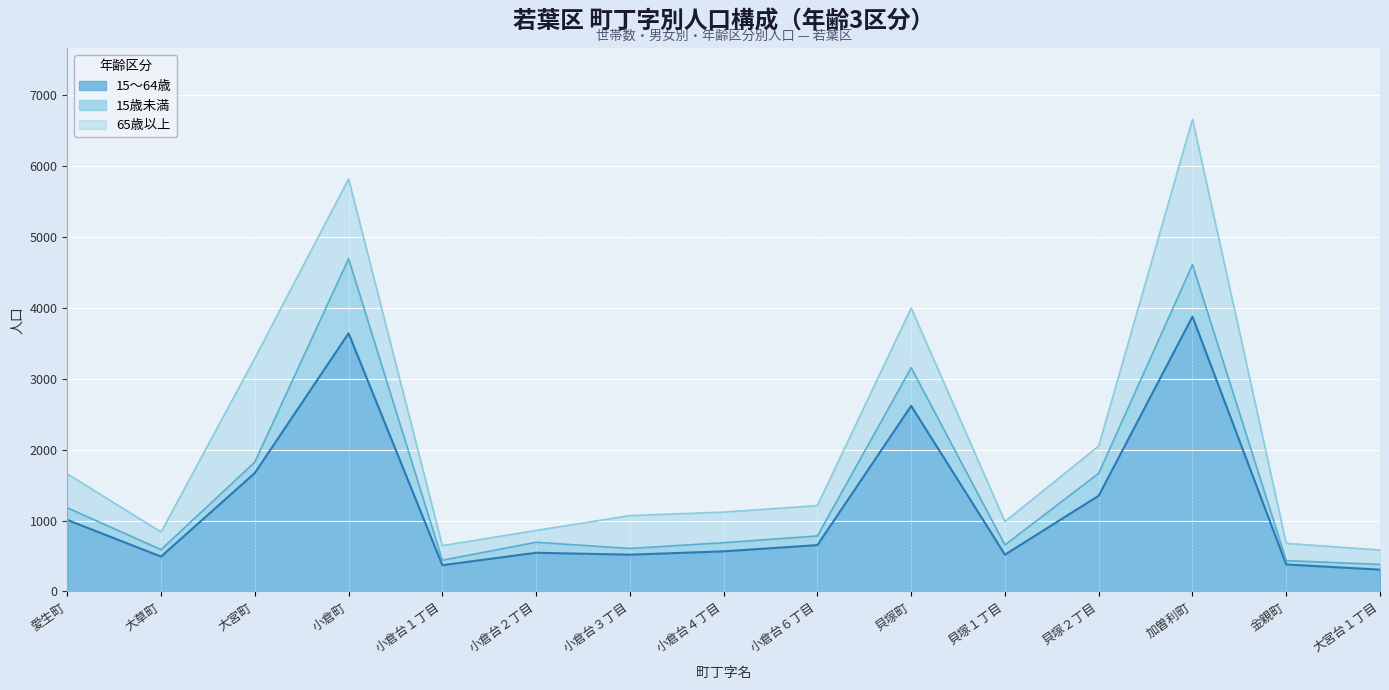

Reading left to right, list all the values displayed in this chart.

総数 (15～64歳): 愛生町=1009	大草町=492	大宮町=1670	小倉町=3640	小倉台１丁目=371	小倉台２丁目=546	小倉台３丁目=519	小倉台４丁目=566	小倉台６丁目=654	貝塚町=2617	貝塚１丁目=519	貝塚２丁目=1350	加曽利町=3875	金親町=381	大宮台１丁目=308
総数 (15歳未満): 愛生町=171	大草町=99	大宮町=154	小倉町=1052	小倉台１丁目=70	小倉台２丁目=148	小倉台３丁目=88	小倉台４丁目=122	小倉台６丁目=129	貝塚町=538	貝塚１丁目=138	貝塚２丁目=316	加曽利町=733	金親町=54	大宮台１丁目=74
総数 (65歳以上): 愛生町=478	大草町=247	大宮町=1464	小倉町=1123	小倉台１丁目=205	小倉台２丁目=166	小倉台３丁目=463	小倉台４丁目=431	小倉台６丁目=428	貝塚町=841	貝塚１丁目=328	貝塚２丁目=385	加曽利町=2049	金親町=243	大宮台１丁目=203